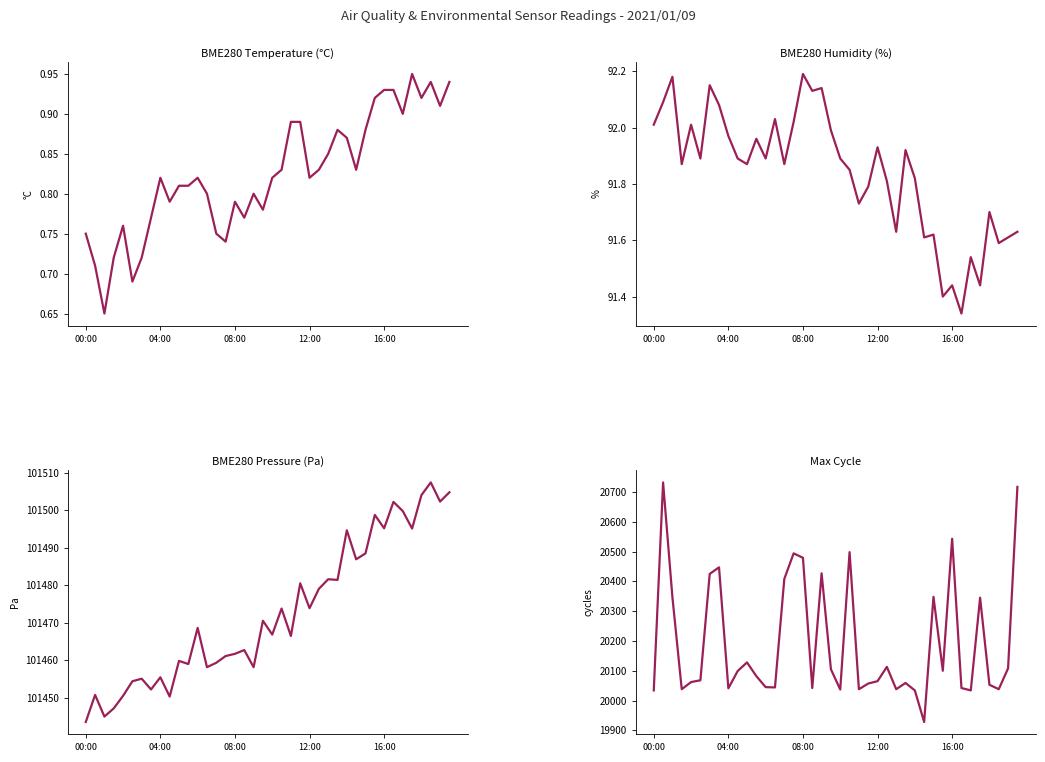

What is the spread (max minus min) of values at 38?

101501.4